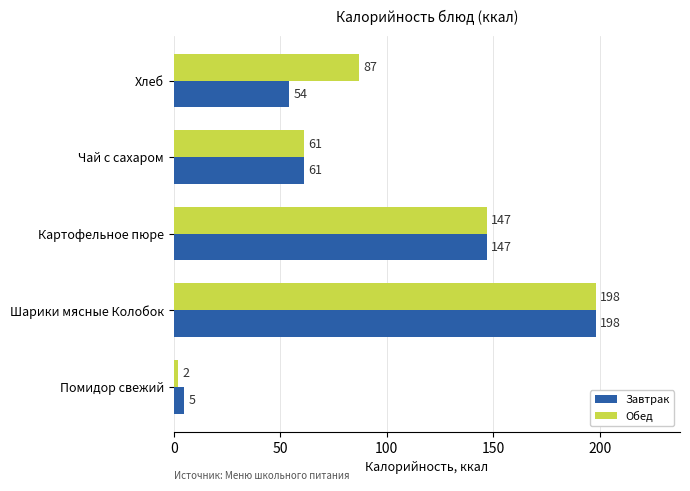

What value does the Завтрак series have at Шарики мясные Колобок, to the nearest 50?

200